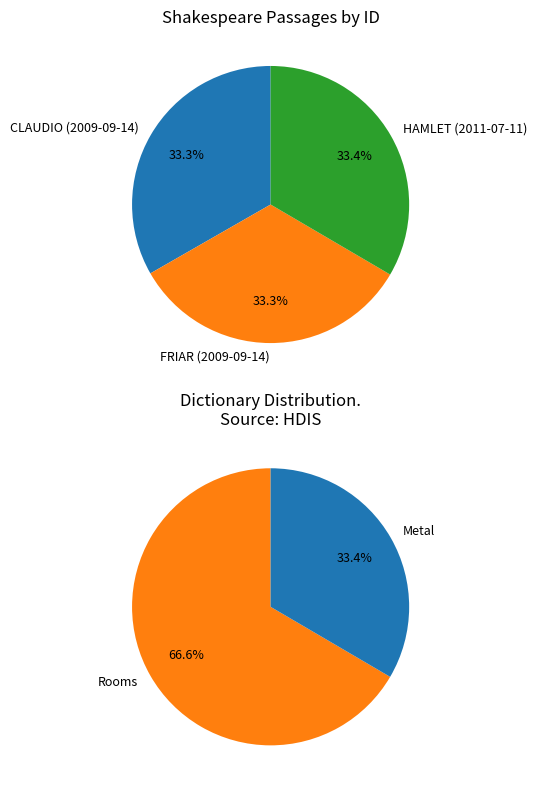

To the nearest percent, what is the combined percentage of CLAUDIO (2009-09-14) and HAMLET (2011-07-11)?

67%